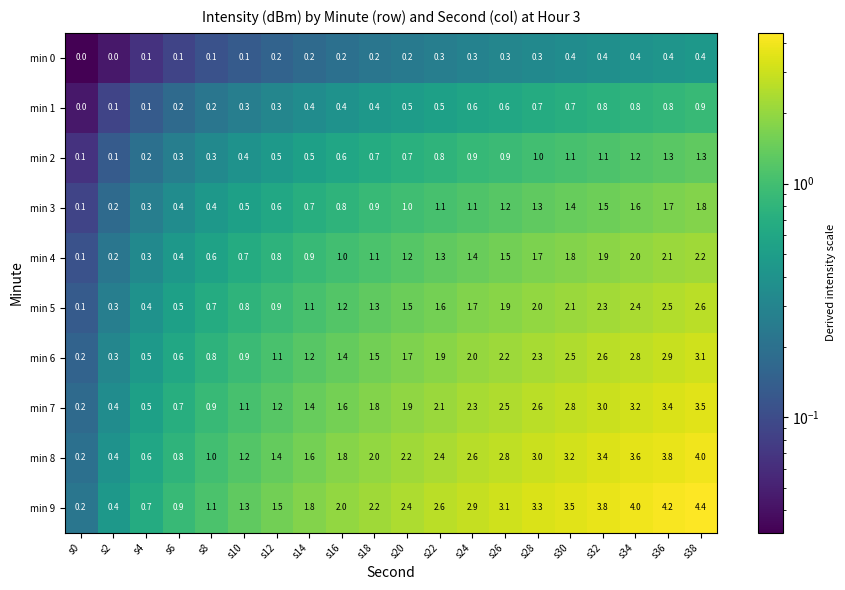

The value of min 0 at s22 is 0.3. True or false?

True